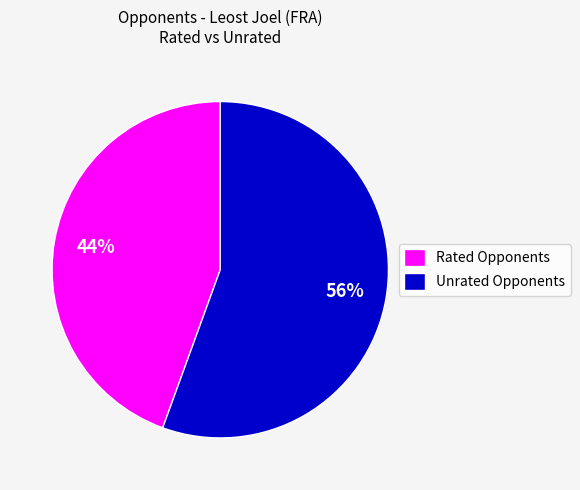

Rank the categories by value from highest to lowest.

Unrated Opponents, Rated Opponents